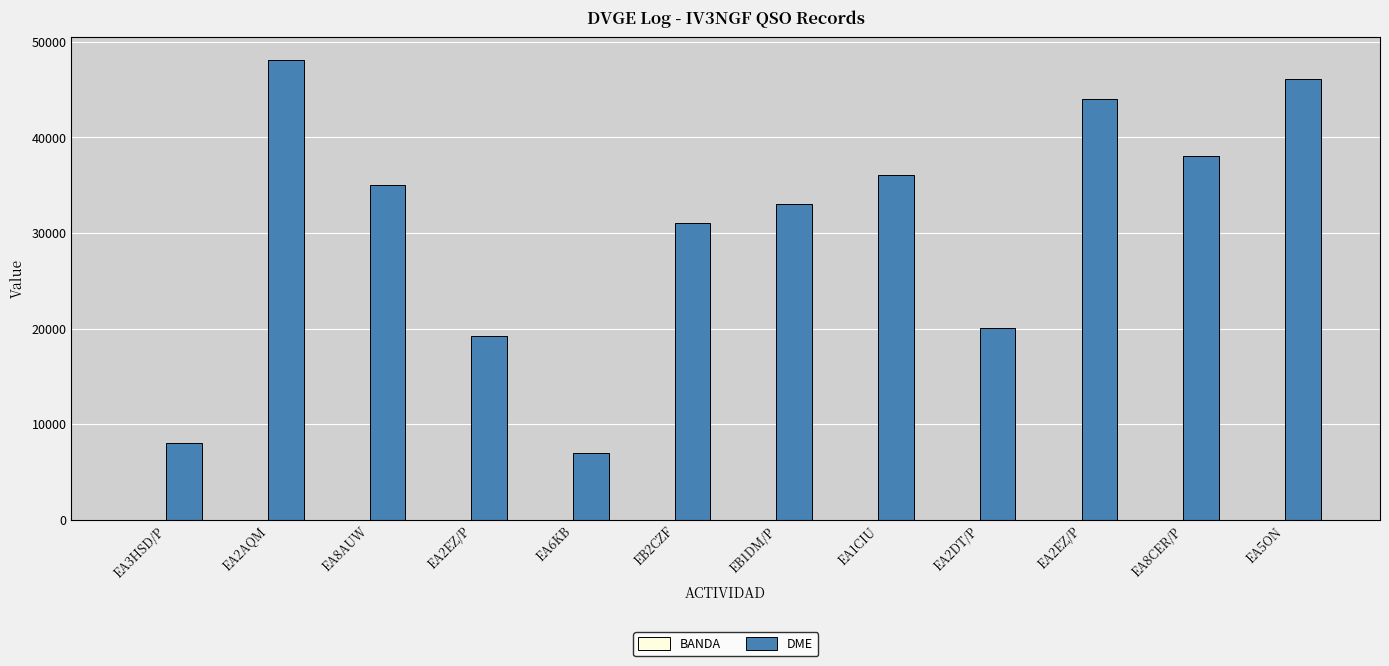

What is the label of the 10th bar from the left?

EA2EZ/P